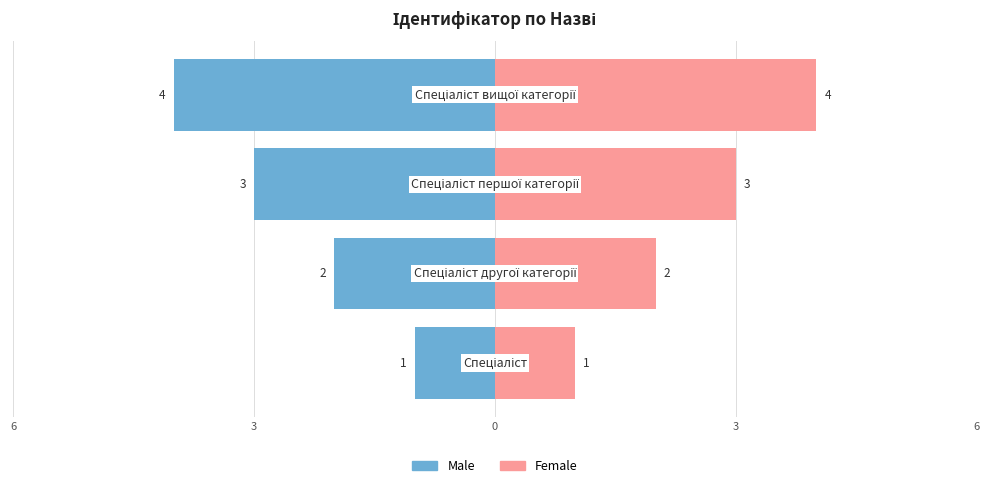

Count the Female values in the range 2 to 4.

3